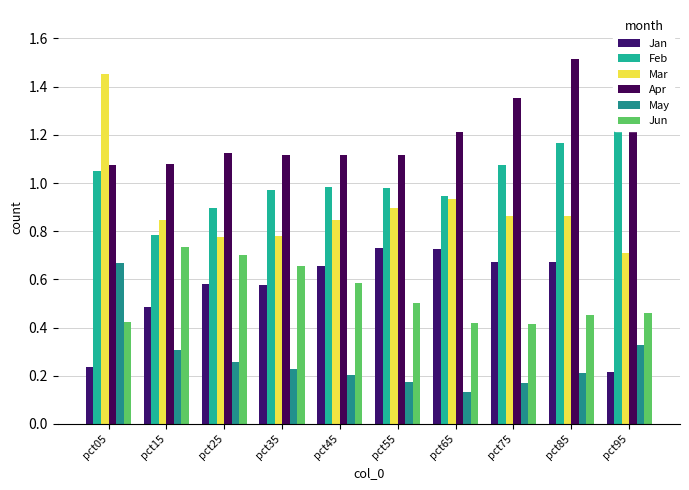

What is the total value across all series at pct45?

4.4